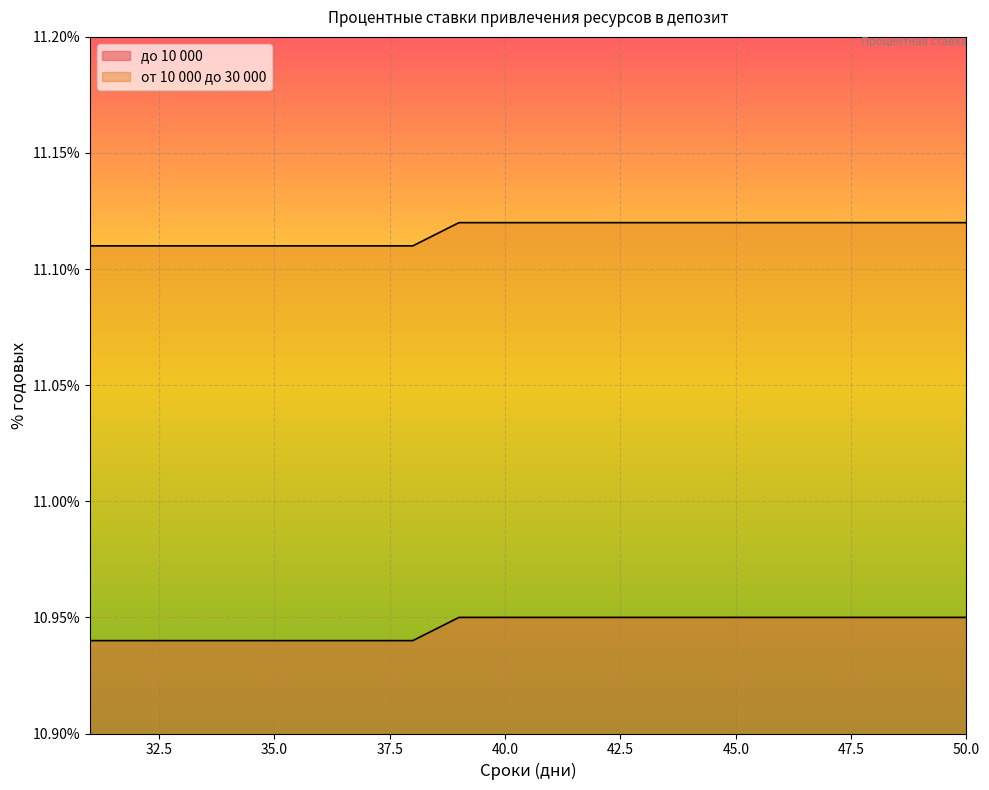

Is it true that от 10 000 до 30 000 equals 11.1 at 47?

True